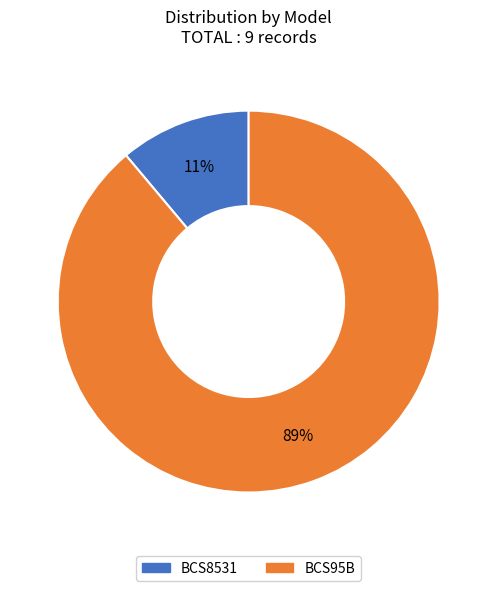

Which category accounts for the majority?

BCS95B